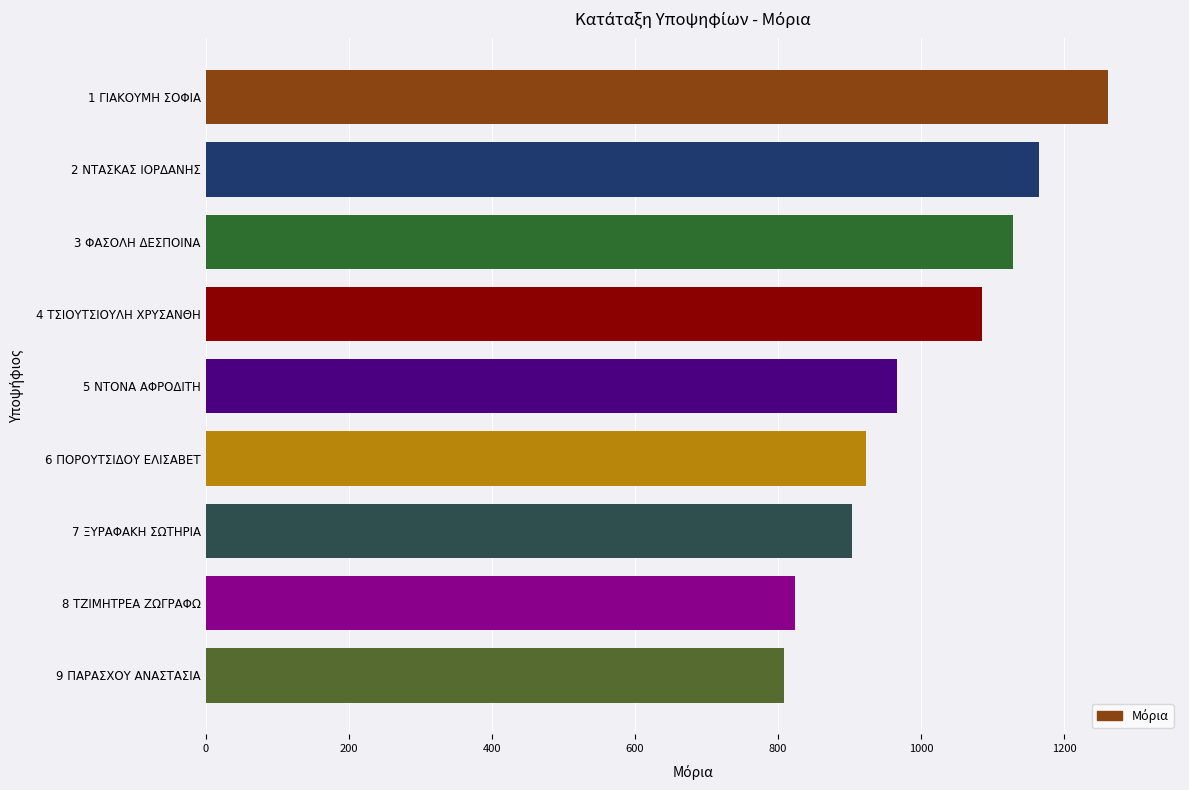

Rank the categories by value from highest to lowest.

1 ΓΙΑΚΟΥΜΗ ΣΟΦΙΑ, 2 ΝΤΑΣΚΑΣ ΙΟΡΔΑΝΗΣ, 3 ΦΑΣΟΛΗ ΔΕΣΠΟΙΝΑ, 4 ΤΣΙΟΥΤΣΙΟΥΛΗ ΧΡΥΣΑΝΘΗ, 5 ΝΤΟΝΑ ΑΦΡΟΔΙΤΗ, 6 ΠΟΡΟΥΤΣΙΔΟΥ ΕΛΙΣΑΒΕΤ, 7 ΞΥΡΑΦΑΚΗ ΣΩΤΗΡΙΑ, 8 ΤΖΙΜΗΤΡΕΑ ΖΩΓΡΑΦΩ, 9 ΠΑΡΑΣΧΟΥ ΑΝΑΣΤΑΣΙΑ